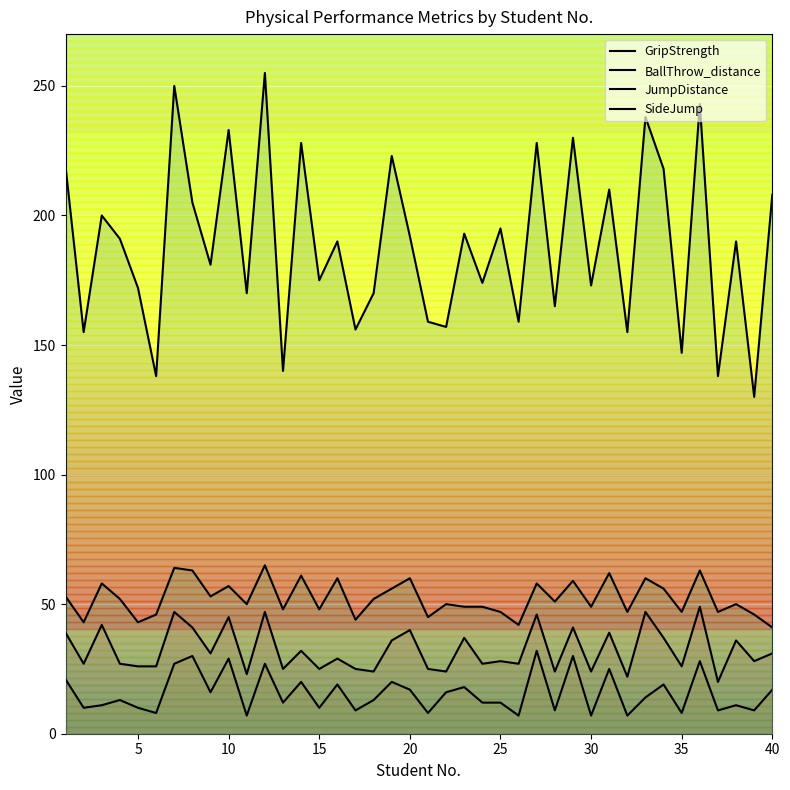

Does the chart display data point markers on the line(s)?

No